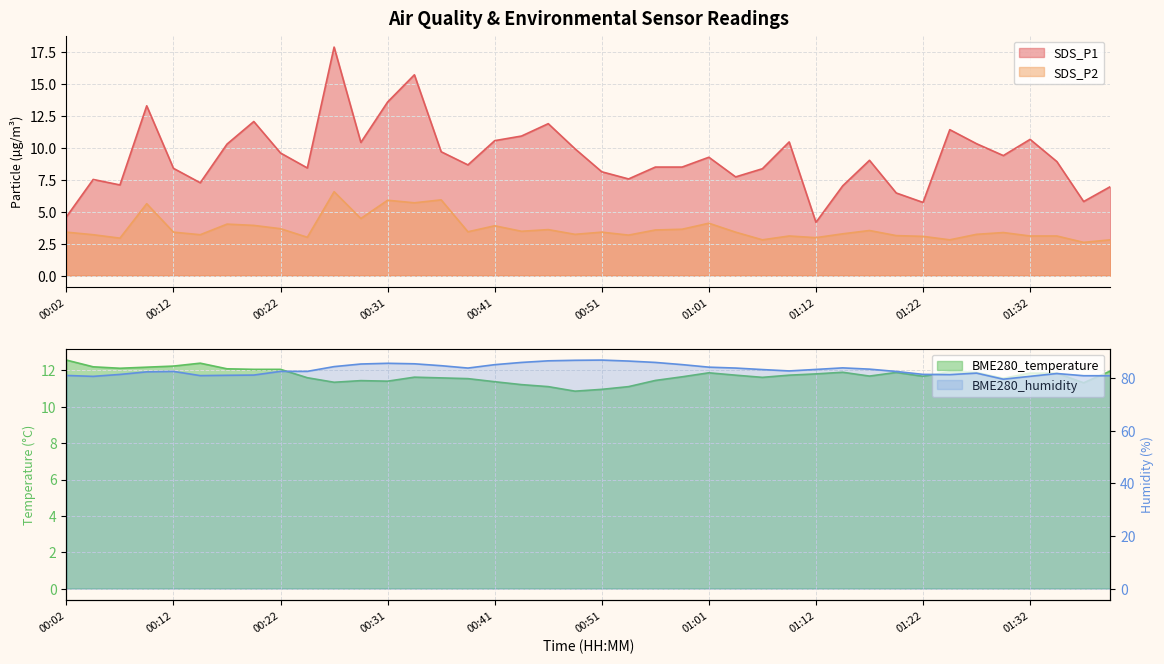

How many interior local peaks does the SDS_P2 series have?

12